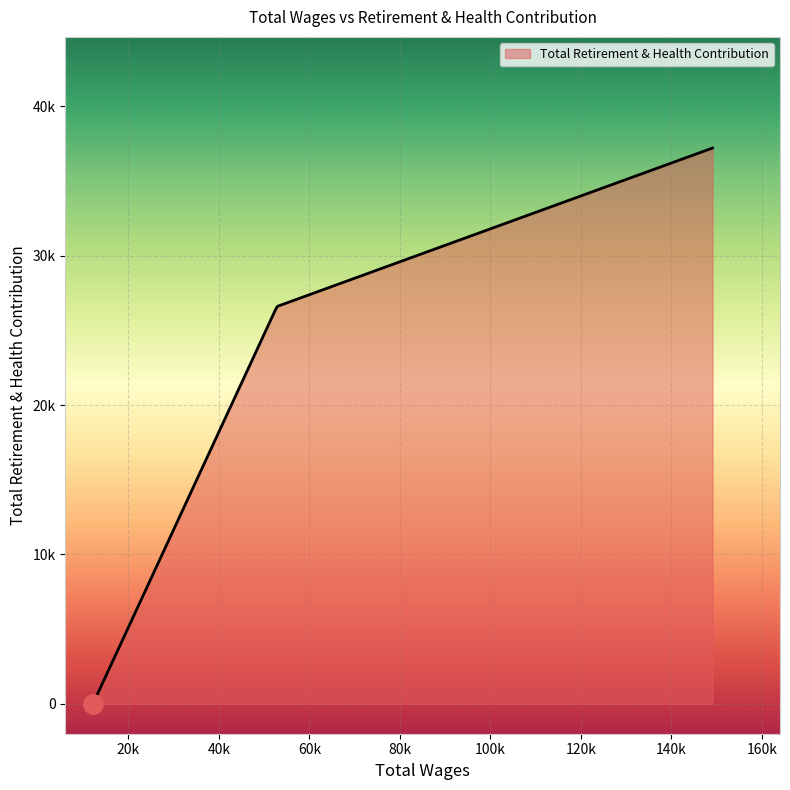

What is the value of the 2nd point from the left?

26601